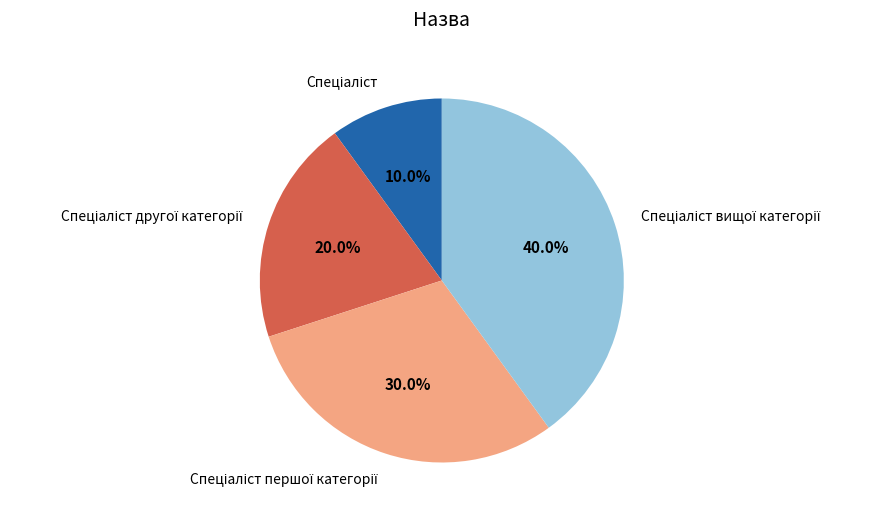

Is there a majority slice in this chart?

No